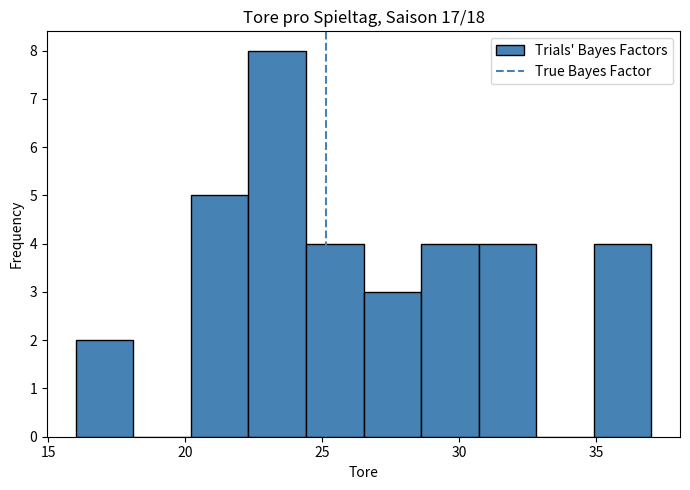

Reading left to right, transcribe this chart: for each bar, give the range it covers on the x-axis and its height. Neither the bar edges nor the heights are printed on the chart, so give them approximately, as read against the axes.

16.0 to 18.1: 2
18.1 to 20.2: 0
20.2 to 22.3: 5
22.3 to 24.4: 8
24.4 to 26.5: 4
26.5 to 28.6: 3
28.6 to 30.7: 4
30.7 to 32.8: 4
32.8 to 34.9: 0
34.9 to 37.0: 4